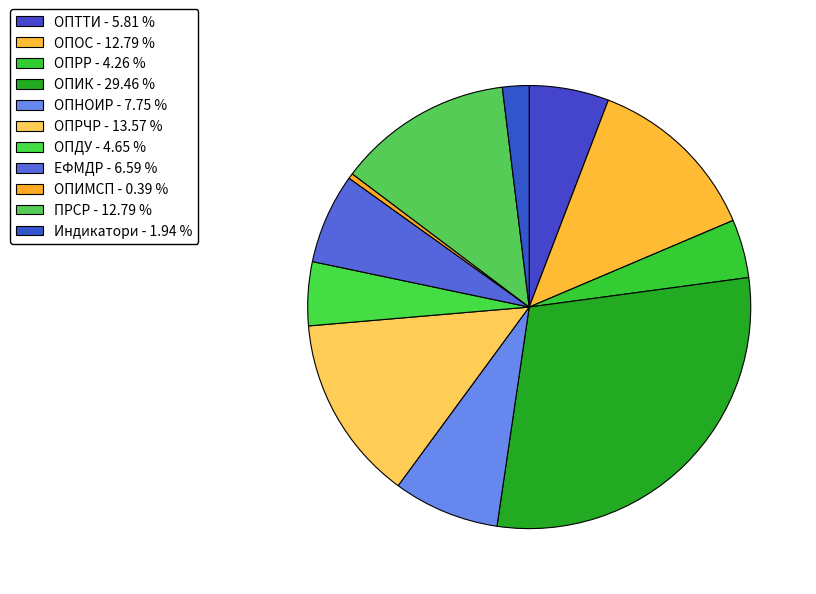

Rank the categories by value from highest to lowest.

ОПИК, ОПРЧР, ОПОС, ПРСР, ОПНОИР, ЕФМДР, ОПТТИ, ОПДУ, ОПРР, Индикатори, ОПИМСП